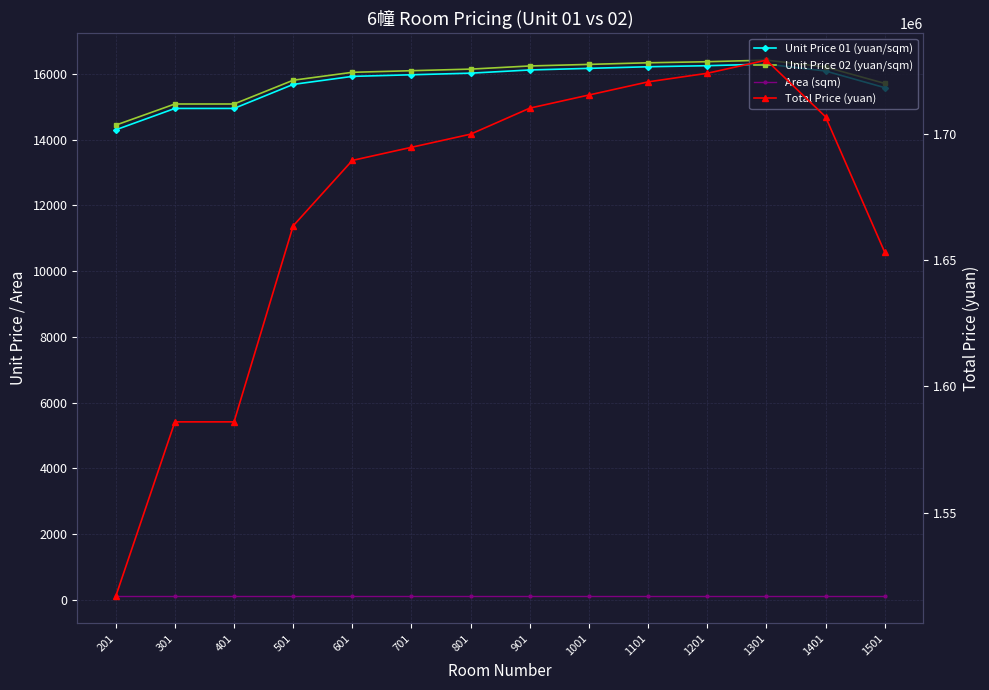

Is it true that Unit Price 01 (yuan/sqm) equals 16219.0 at 1101?

True